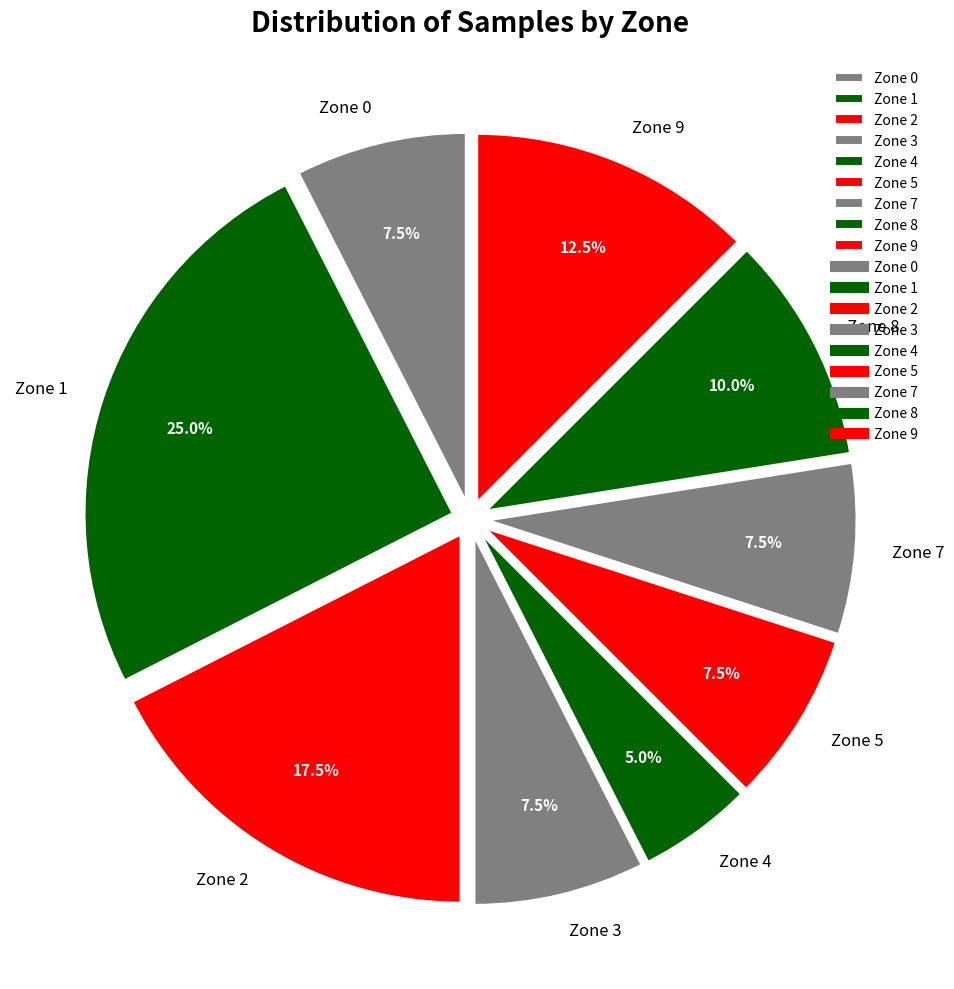

Which slice is the smallest?

Zone 4